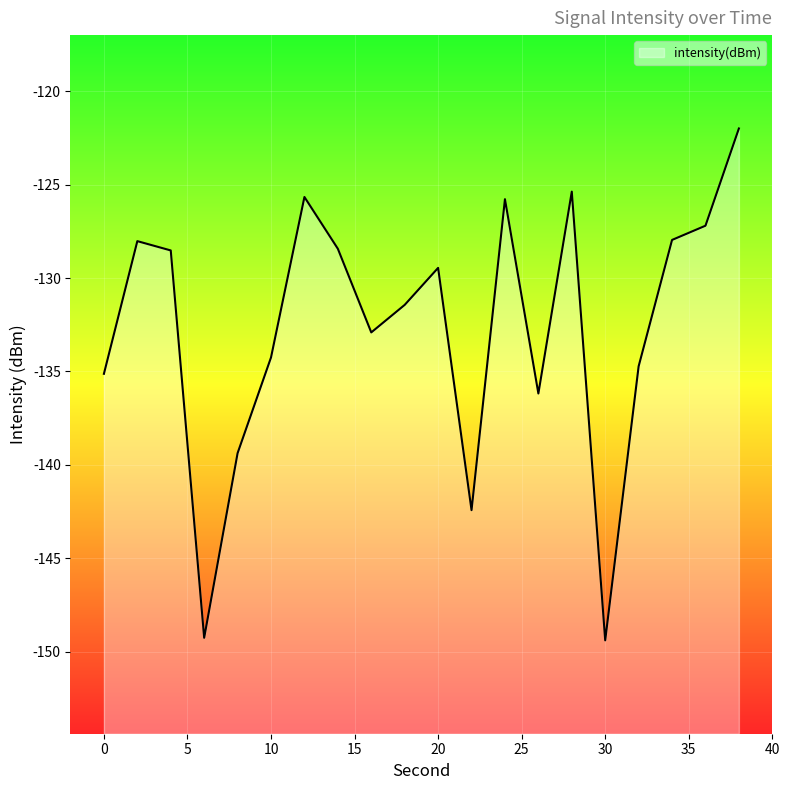

At which label does the data first exceed -129?

2